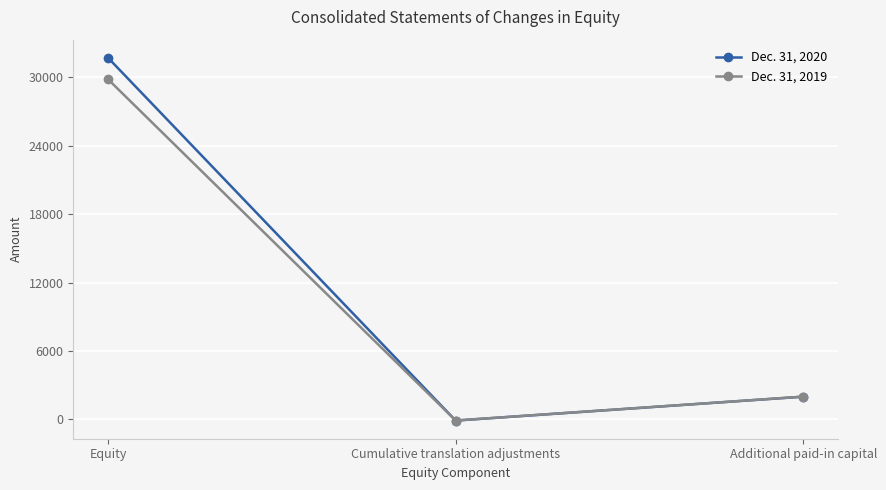

Rank the series by their maximum value, from lowest to highest.

Dec. 31, 2019, Dec. 31, 2020